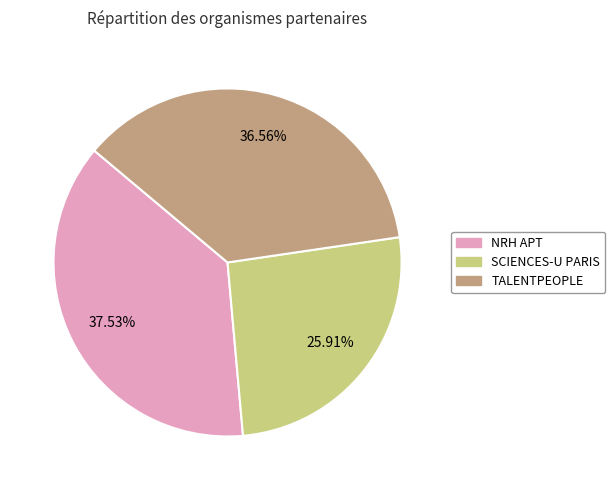

What is the largest slice in the pie chart?

NRH APT